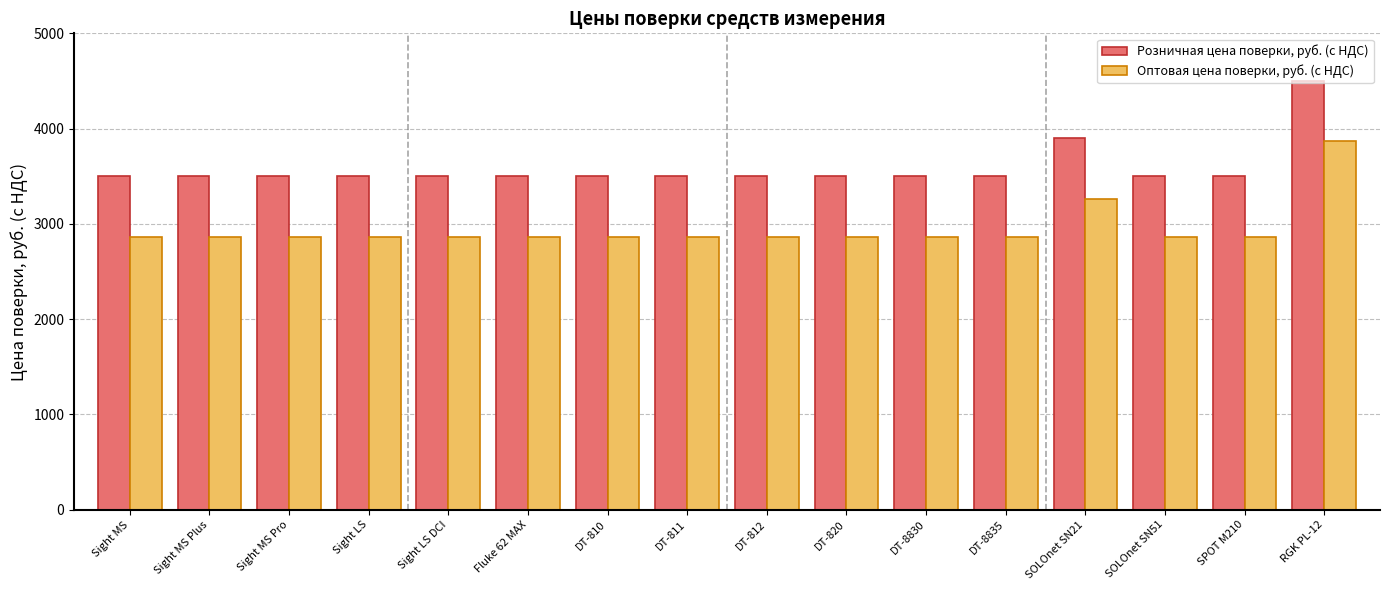

What is the lowest value of the Оптовая цена поверки, руб. (с НДС) series?

2865